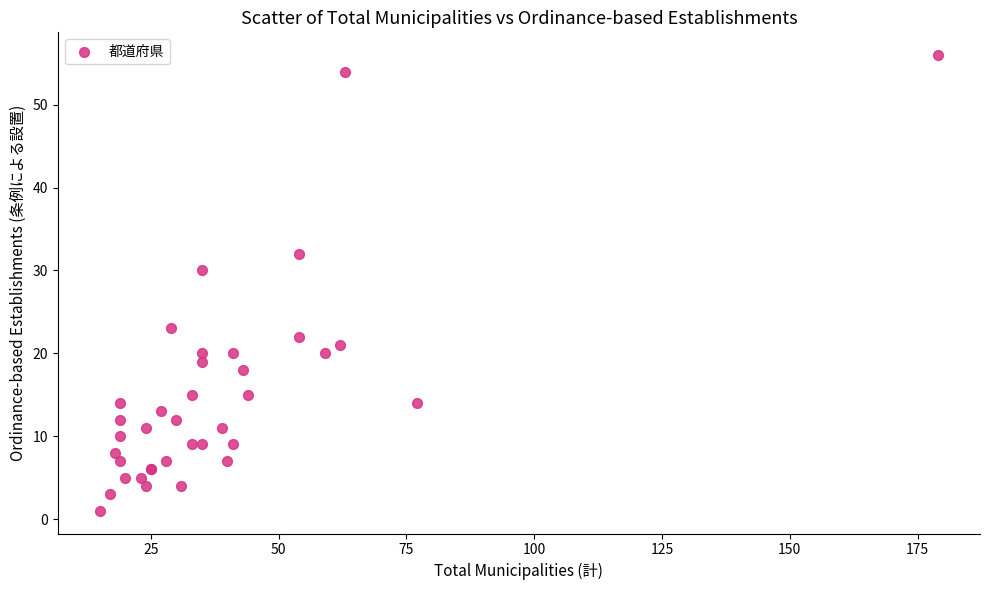

What Y value in the scatter plot is closest to 28?

30